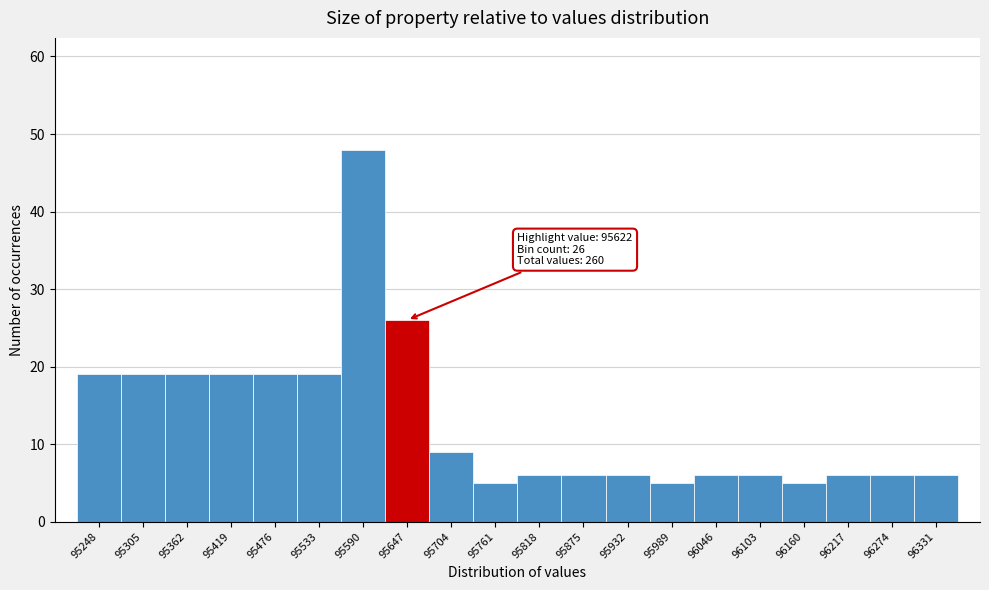

Over which range of the x-axis is the bar tallest?

95562 to 95619